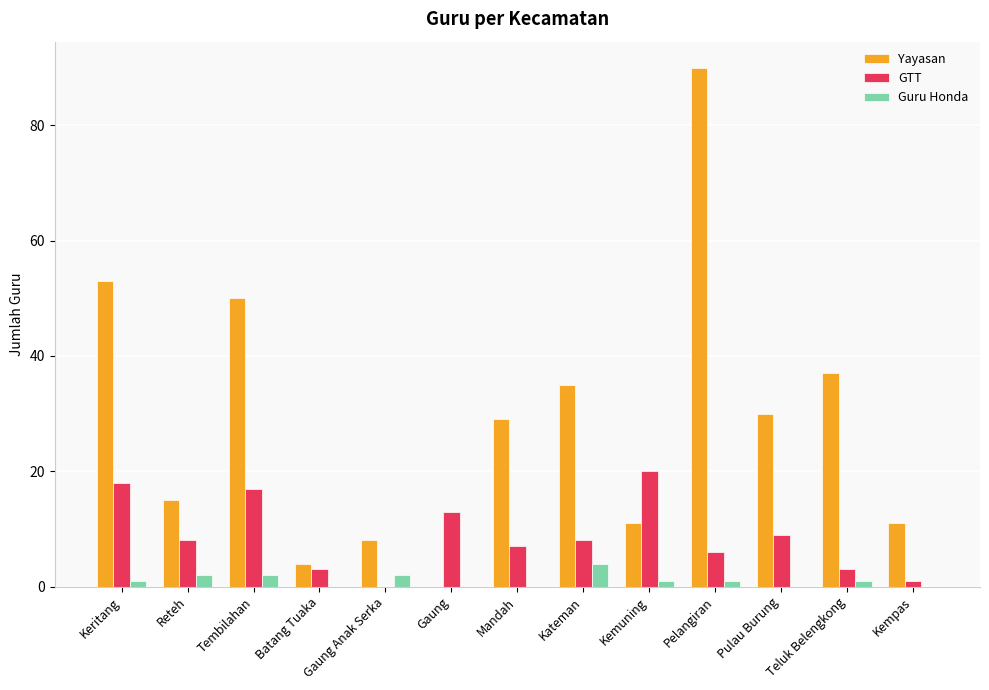

What is the maximum value shown in the chart?

90